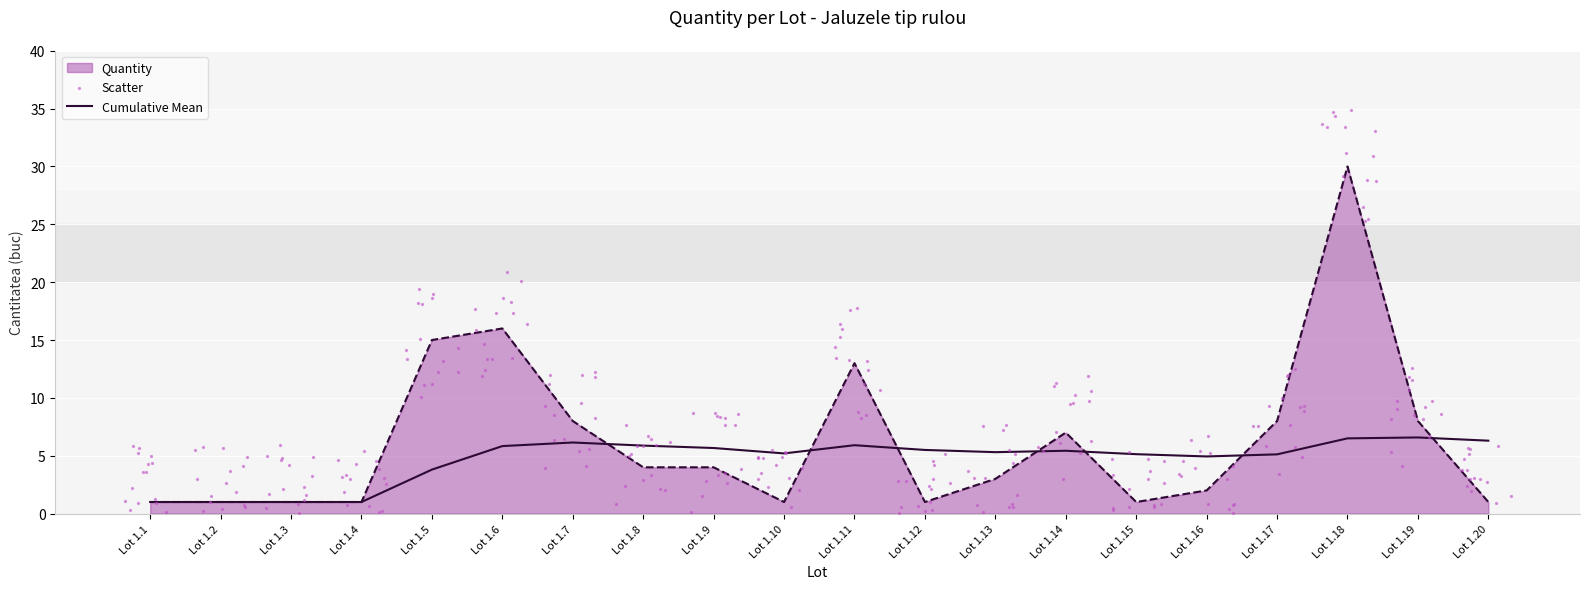

What is the change in value from Lot 1.5 to Lot 1.18?

+15